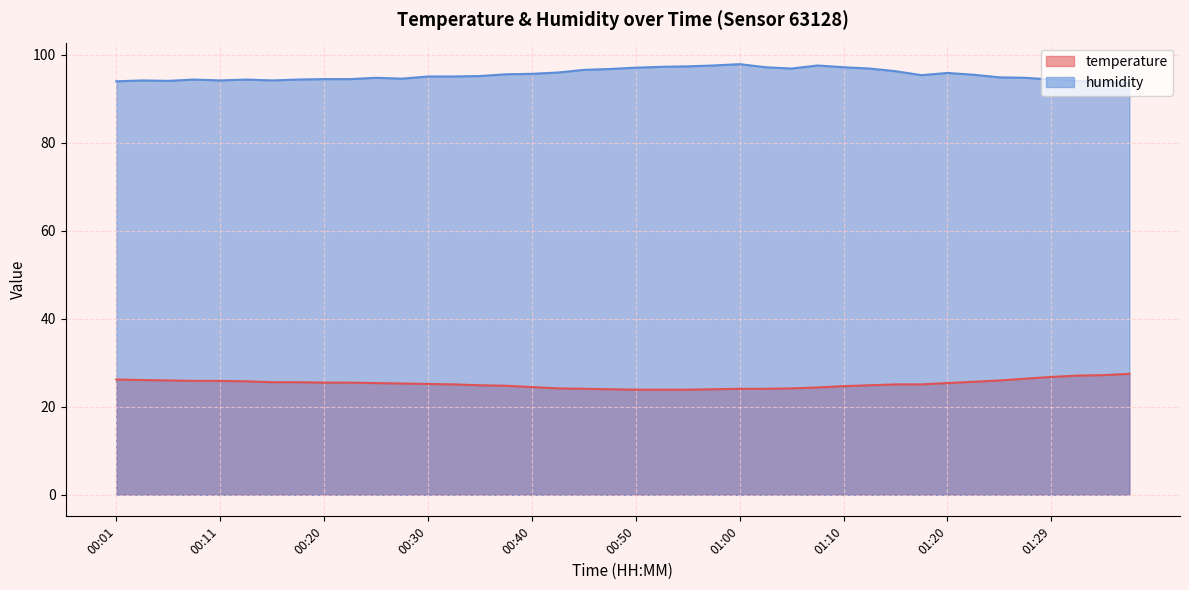

True or false: humidity has more than 0 points higher than both neighbors.

True